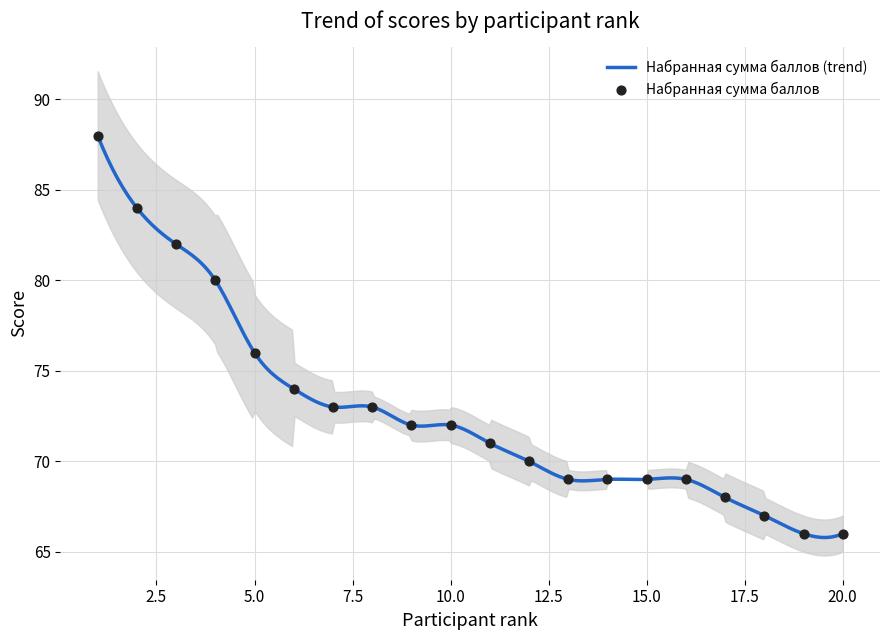

What is the change in value from 1 to 7?

-15